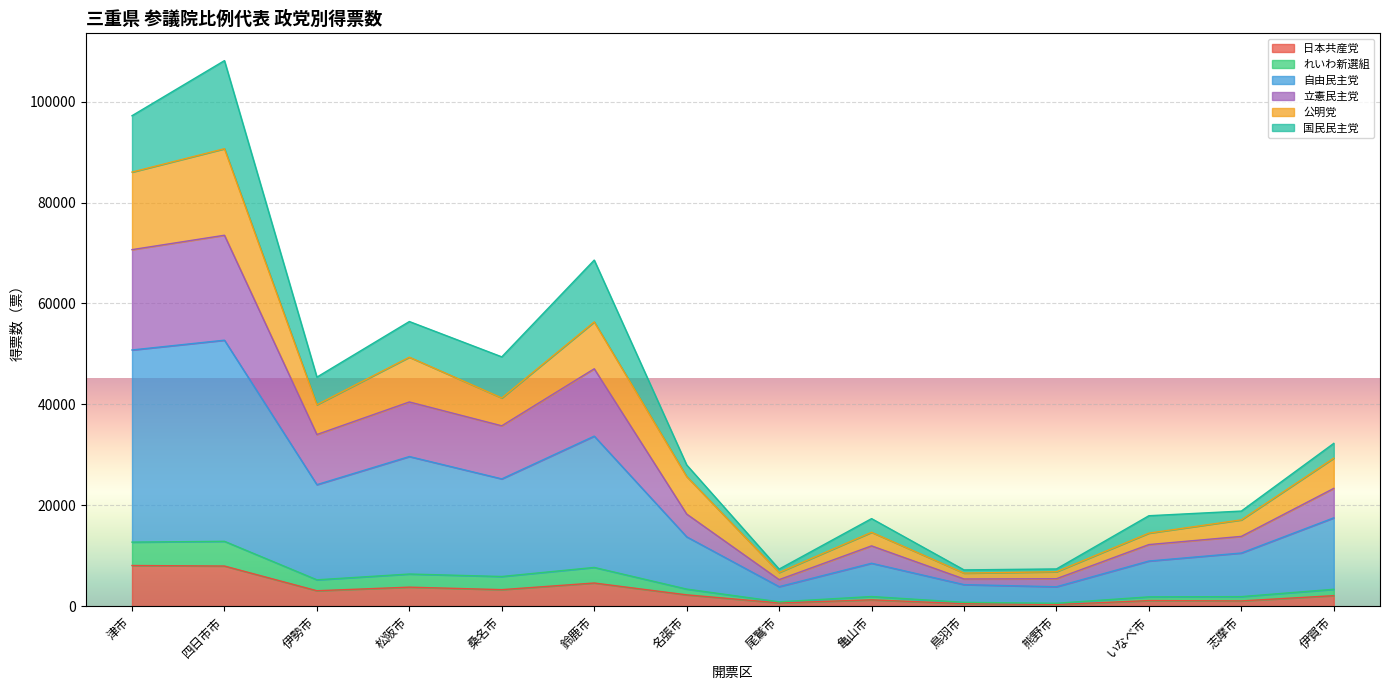

What is the total value across all series at 亀山市?

17355.4